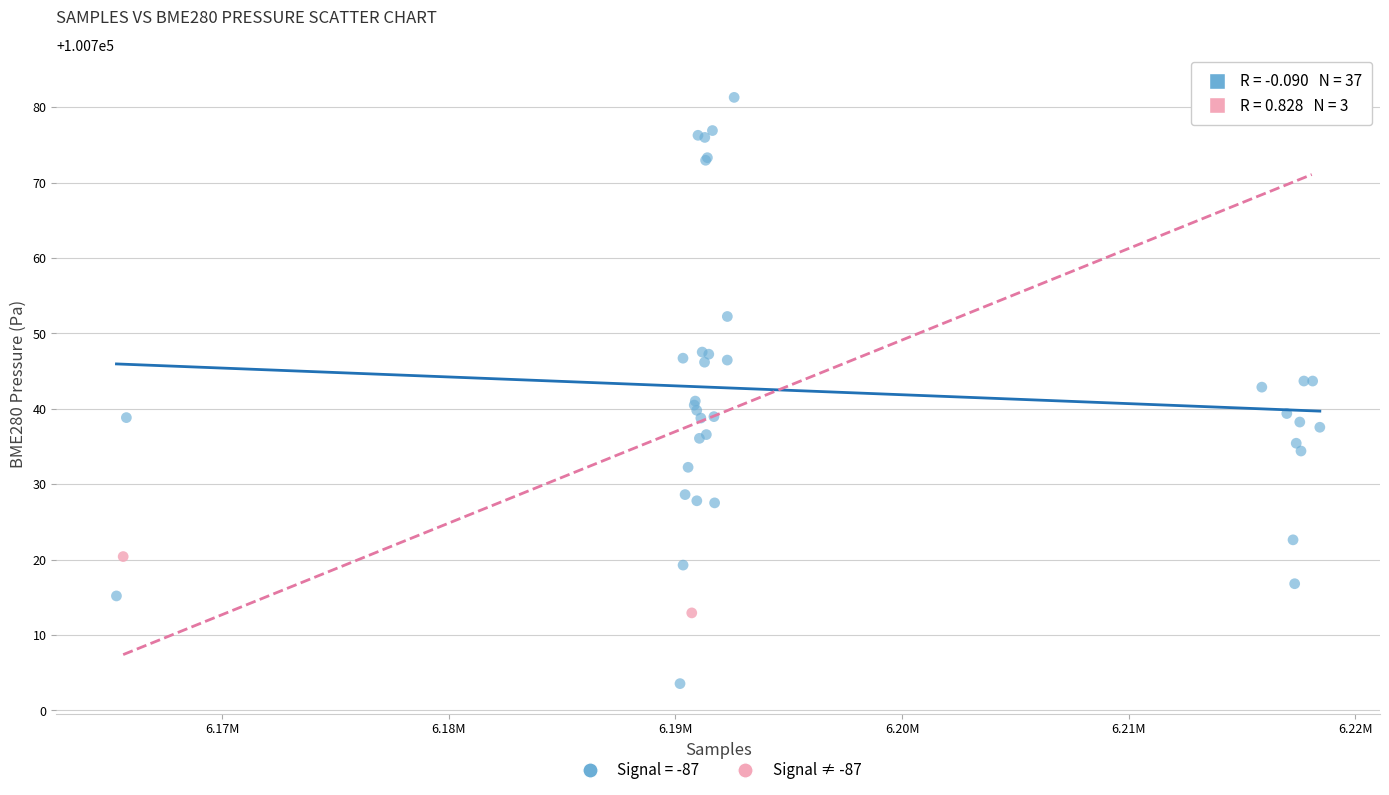

Which series contains the lowest Y value?

Signal = -87